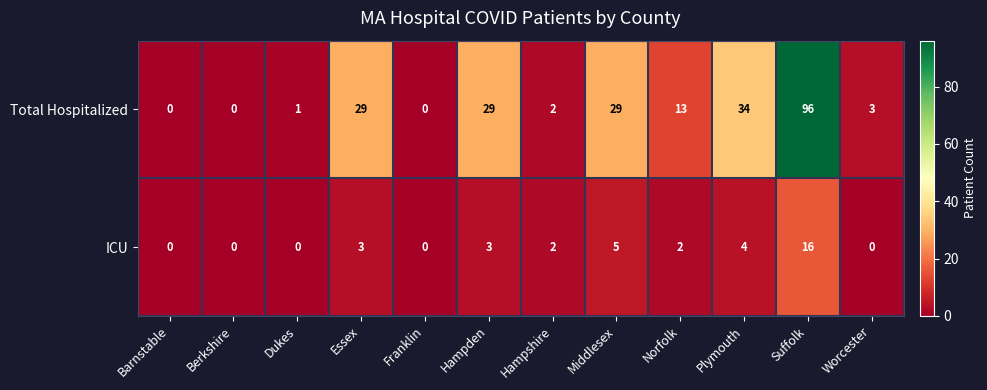

What is the spread (max minus min) of values at Essex?

26